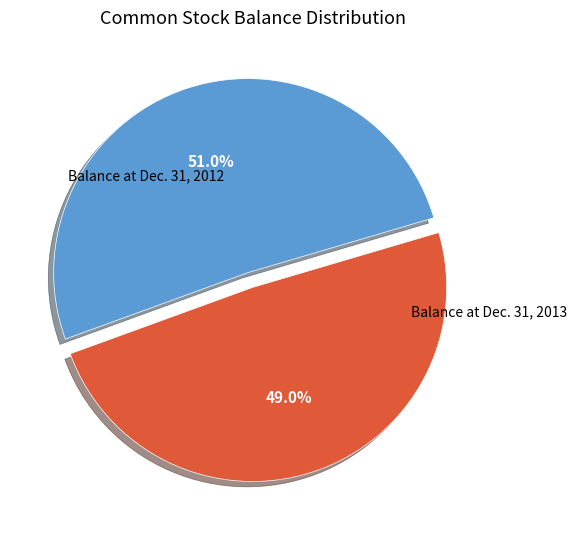

To the nearest percent, what is the average slice percentage?

50%